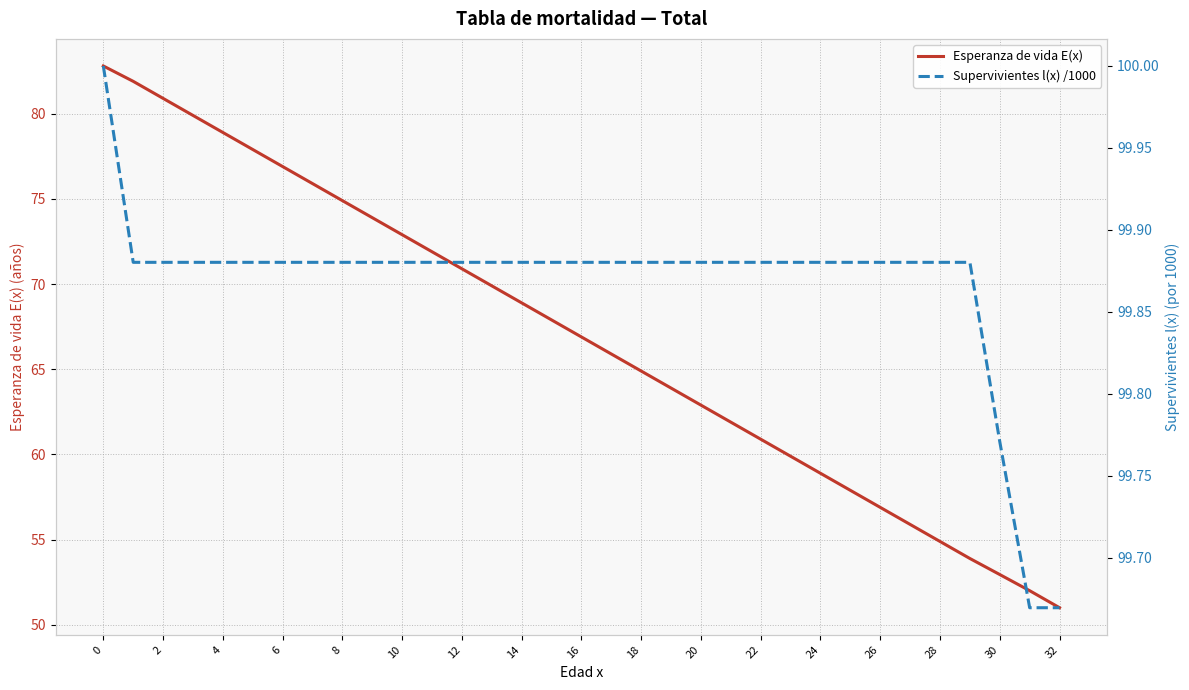

Is this an area chart (filled region under the line)?

No